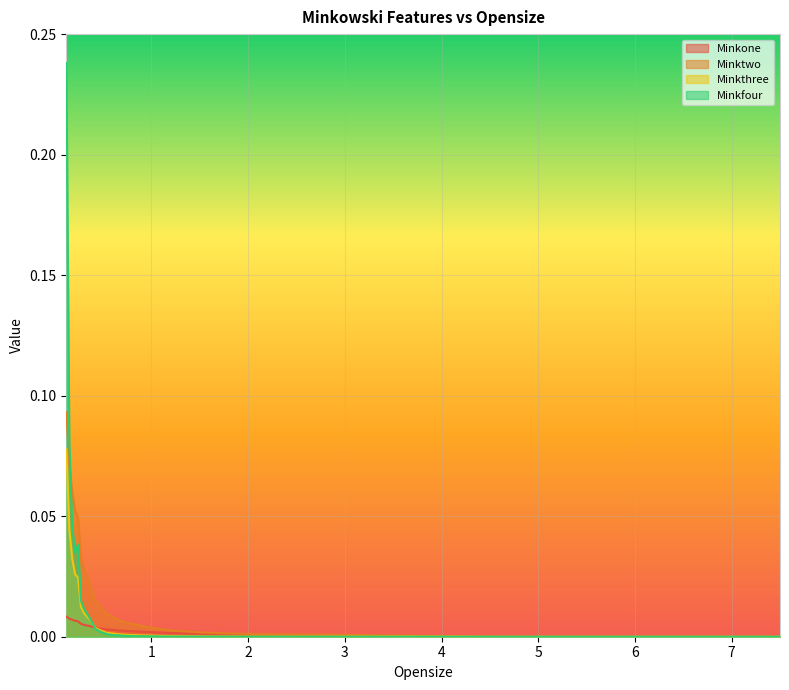

What is the label of the 2nd point from the left?

0.15